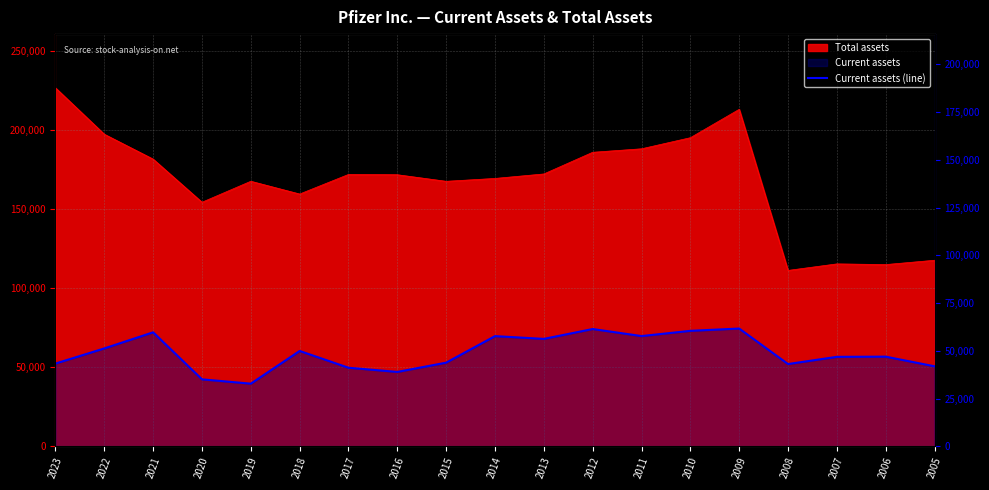

How many lines are shown in the chart?

1